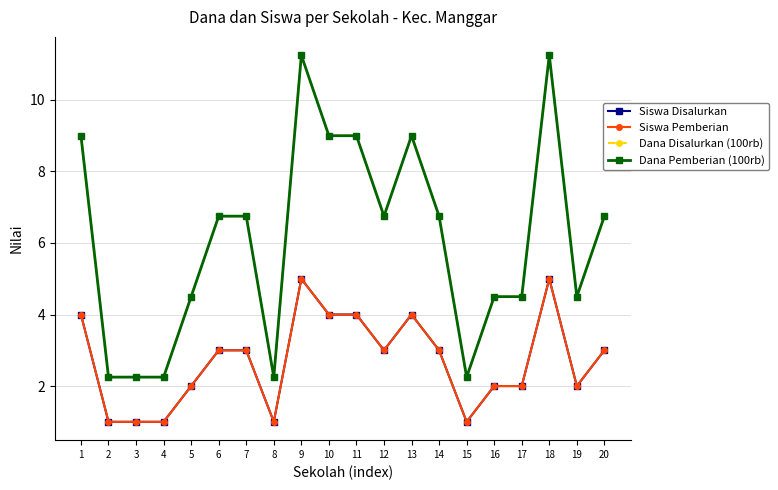

Is this an area chart (filled region under the line)?

No